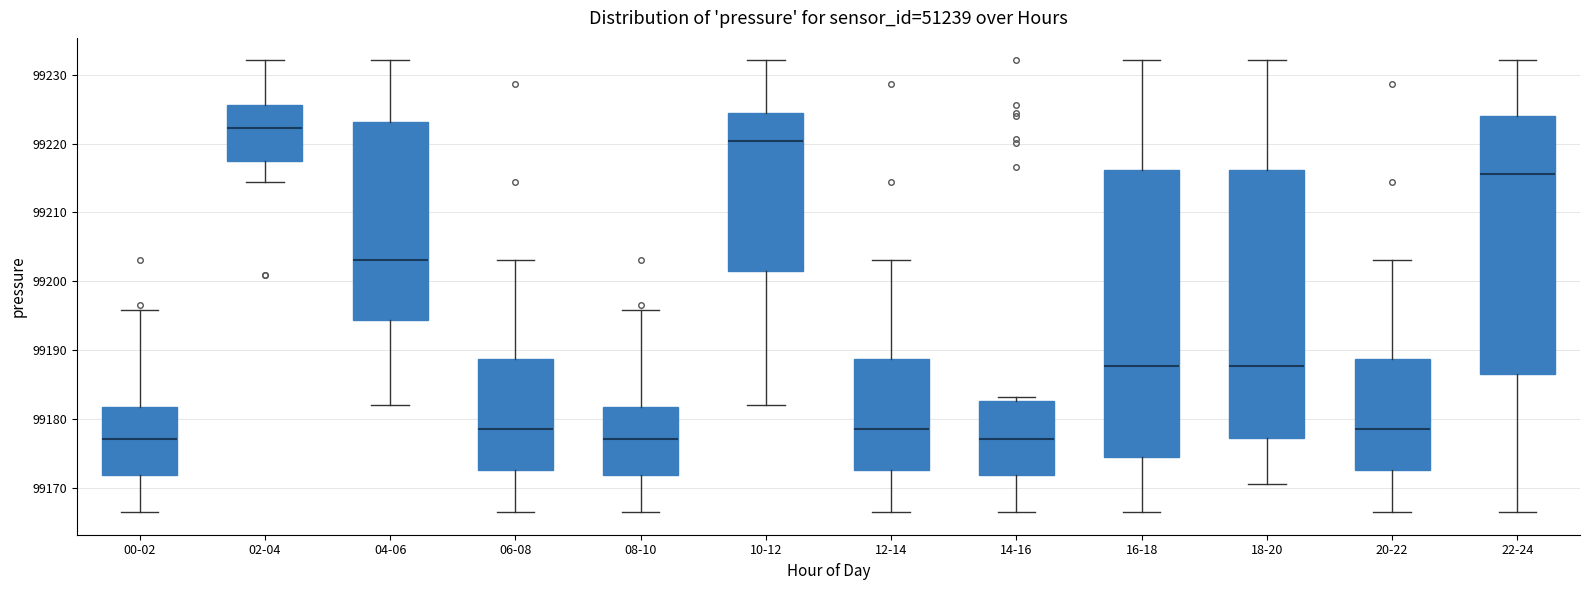

Where is the lower edge of the box for 18-20 on the y-axis? The values are not printed on the chart, so give them approximately, as read against the axis.

99177